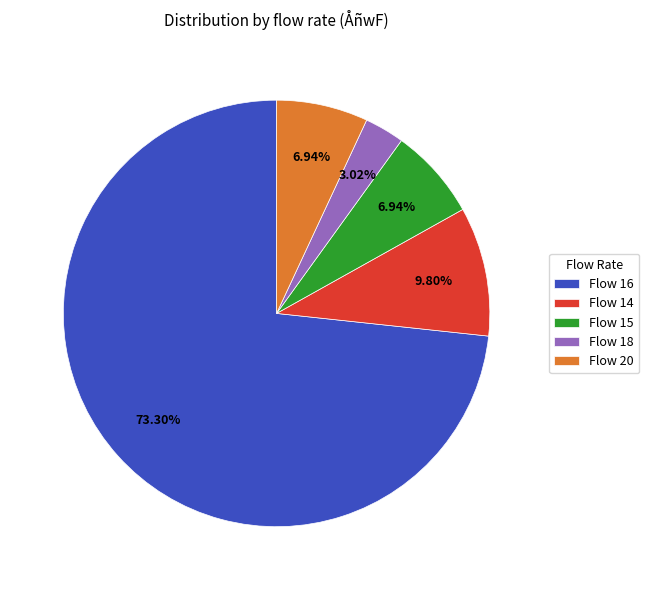

Does Flow 16 represent more than half of the total?

Yes